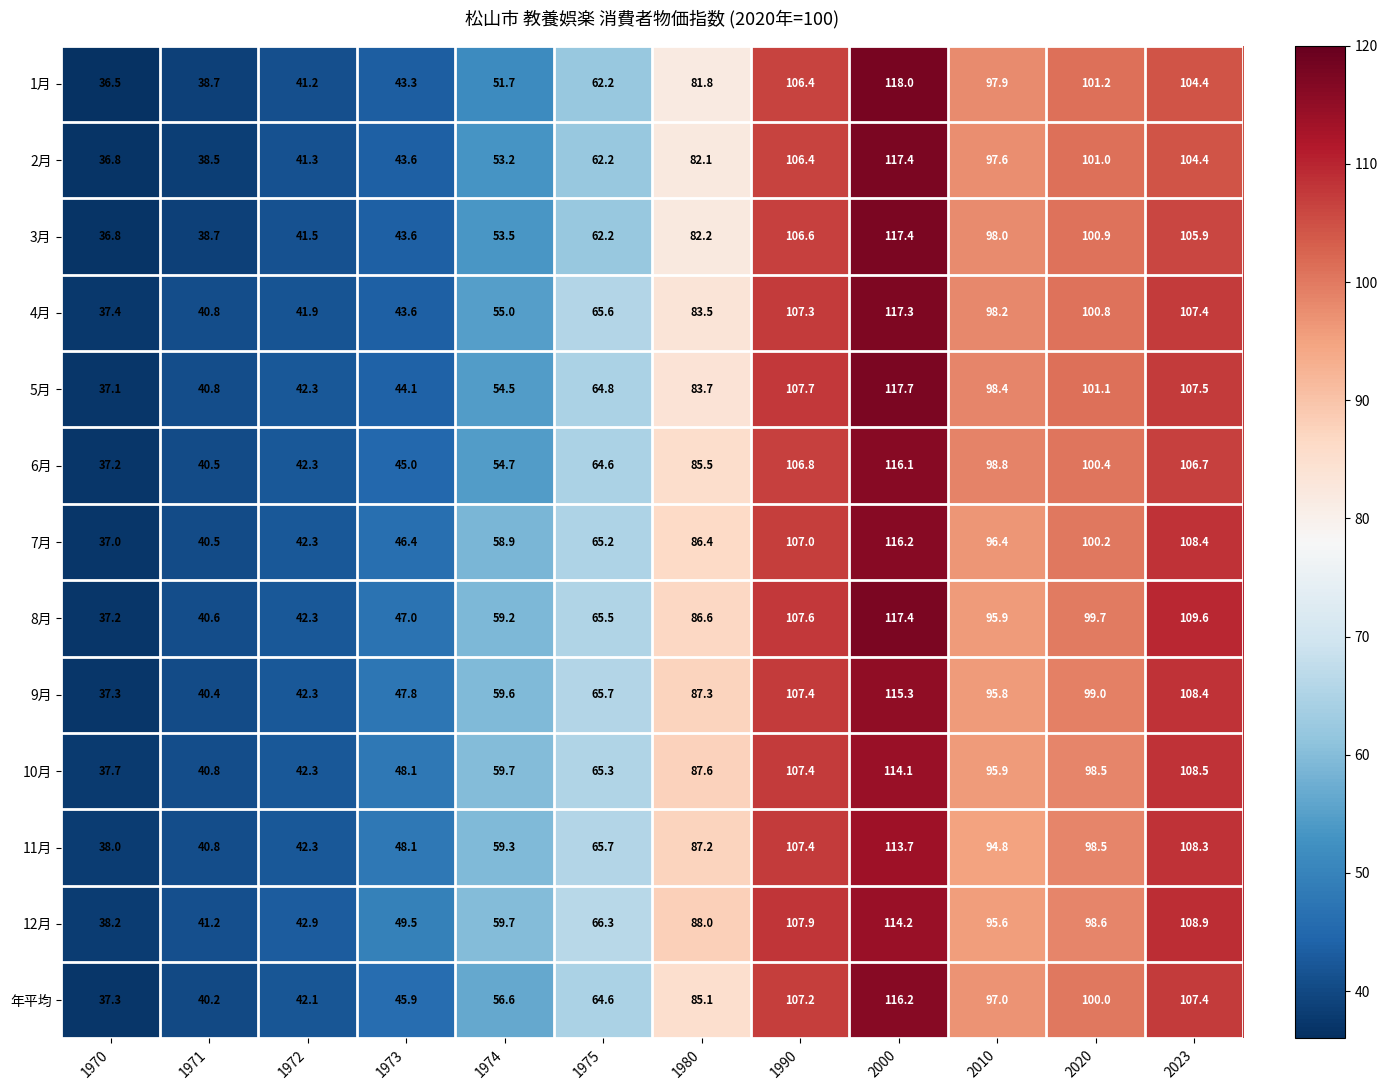

What is the spread (max minus min) of values at 1975?

4.1